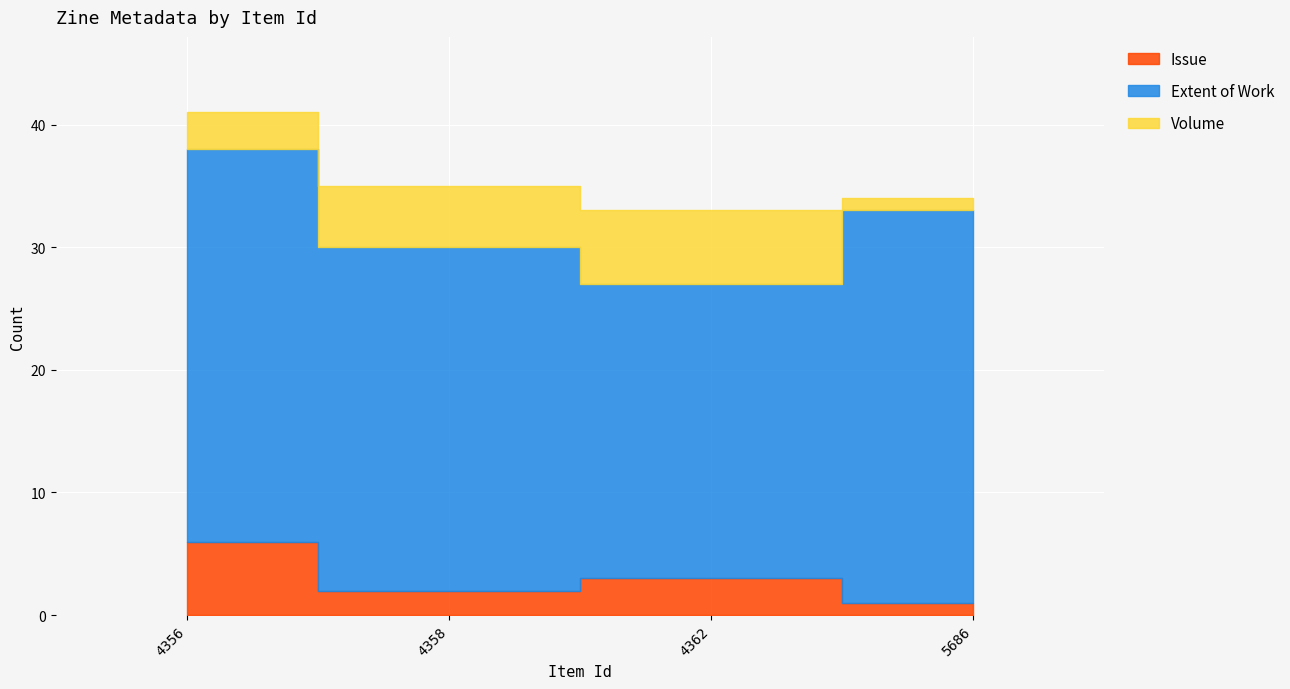

At how many categories does at least one series exceed 14?

4